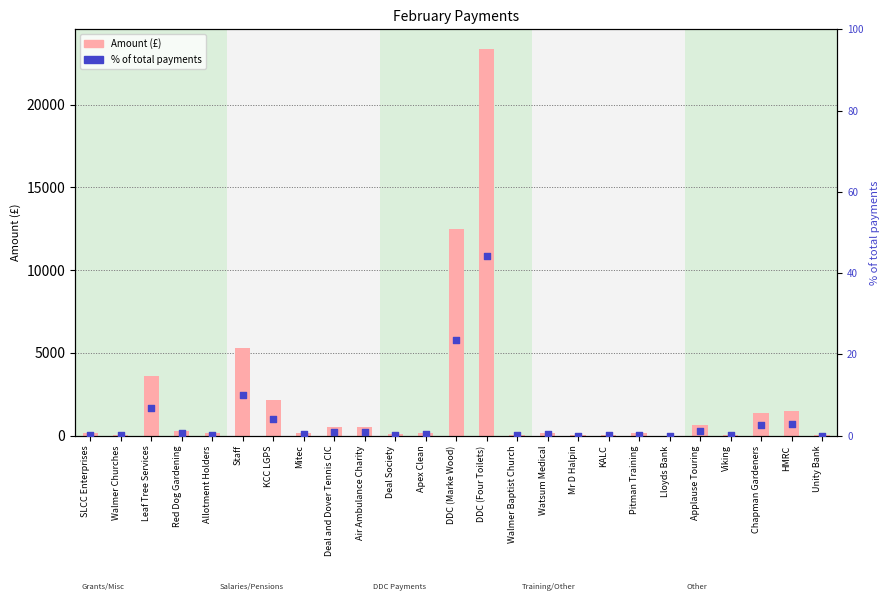

What is the total value across all series at Walmer Churches?

41.3